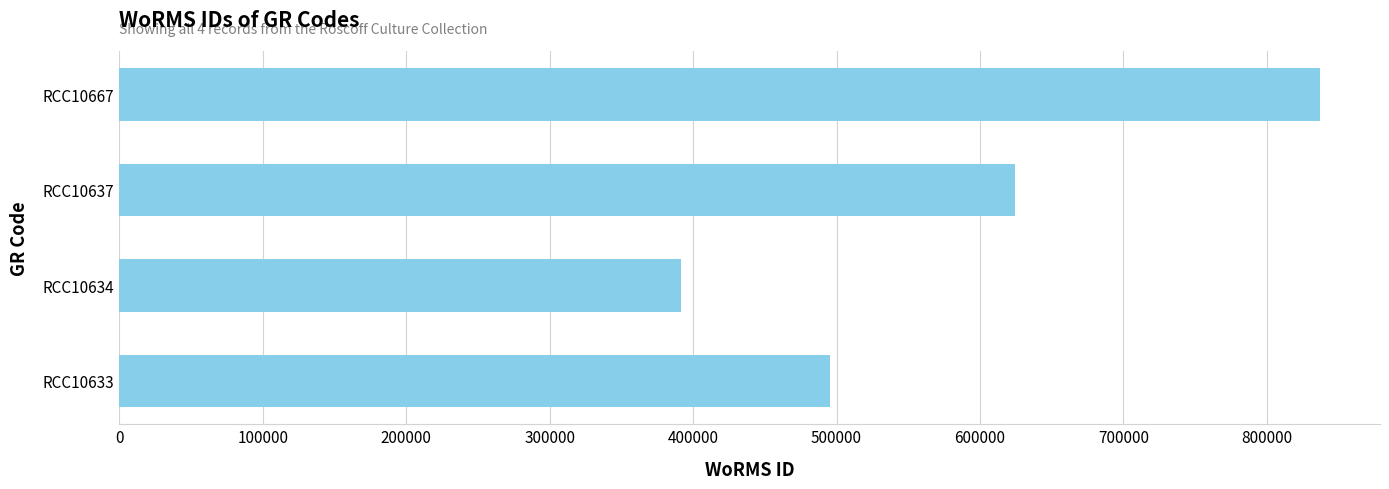

Reading bottom to top, list all the values displayed in this chart.

RCC10633=495804	RCC10634=391509	RCC10637=624513	RCC10667=837075